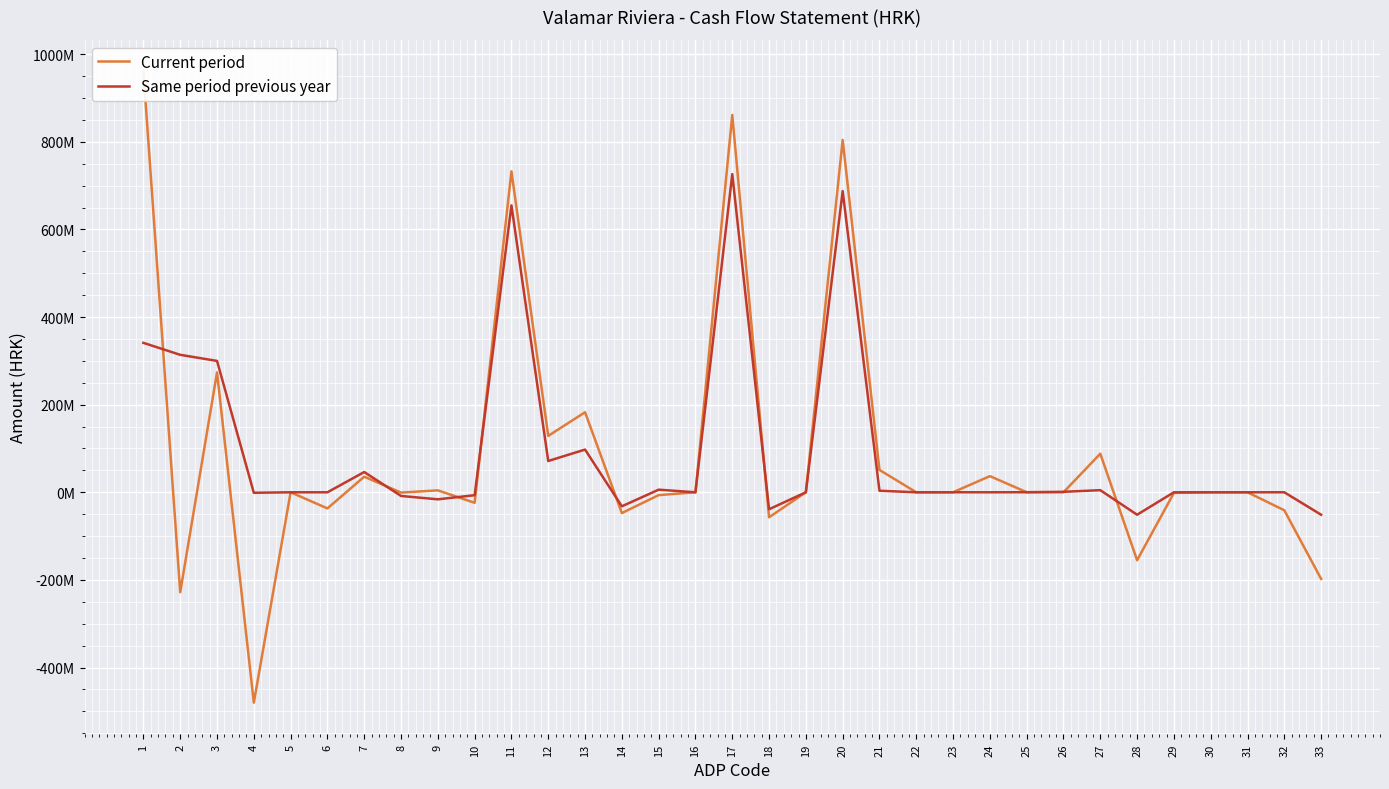

Is this an area chart (filled region under the line)?

No